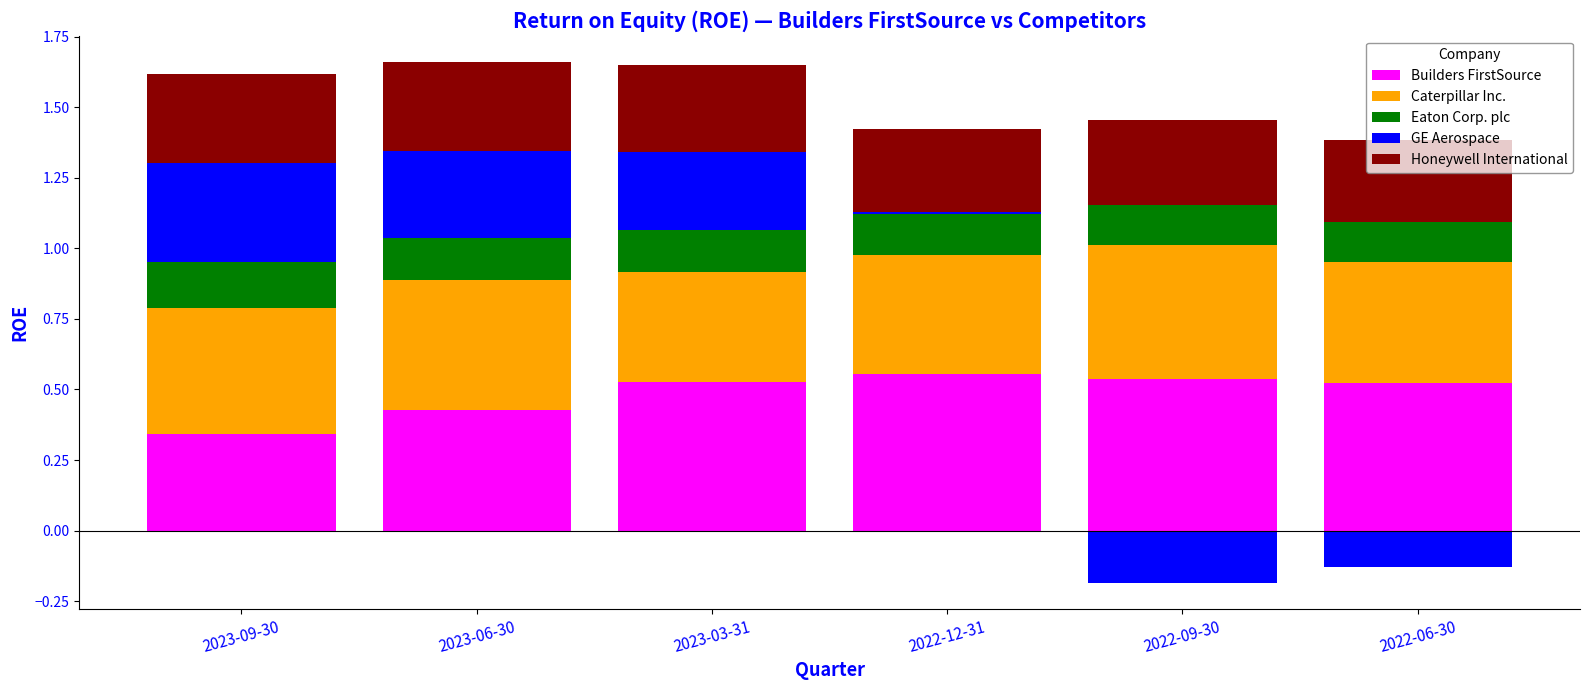

What position from the right is 2023-09-30?

6